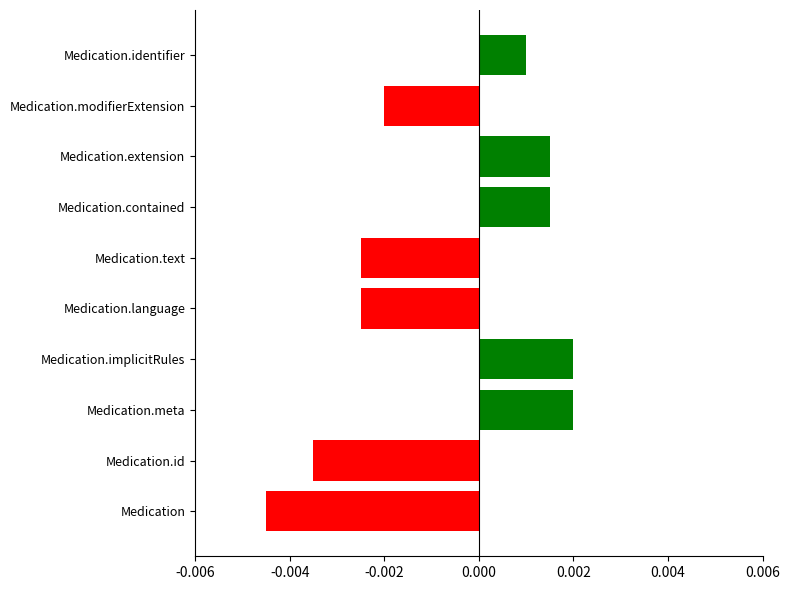

Does the chart contain stacked bars?

No